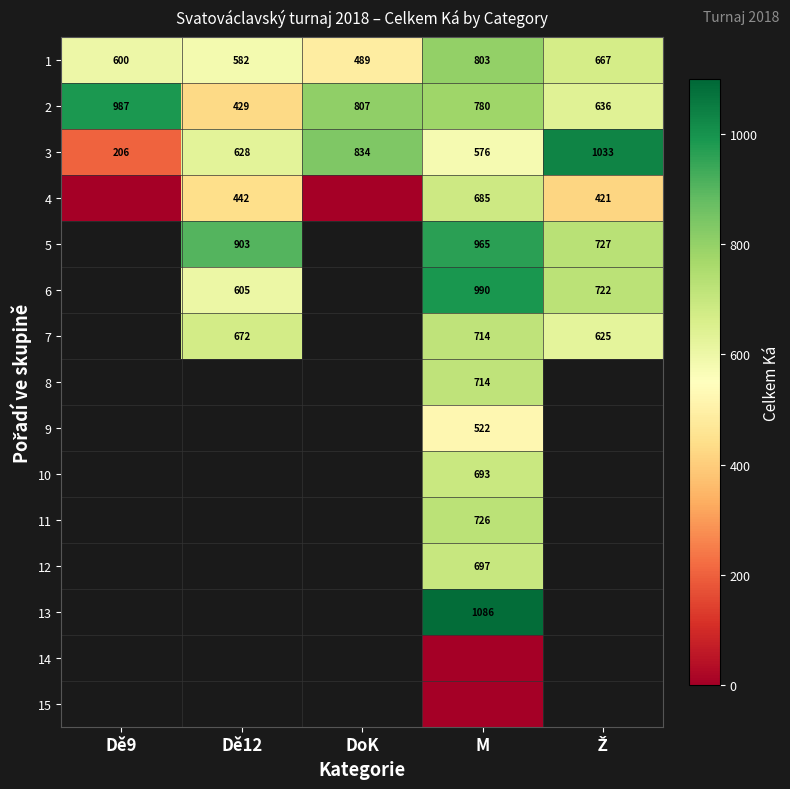

The 6 series shows 1083 at Dě12. True or false?

False